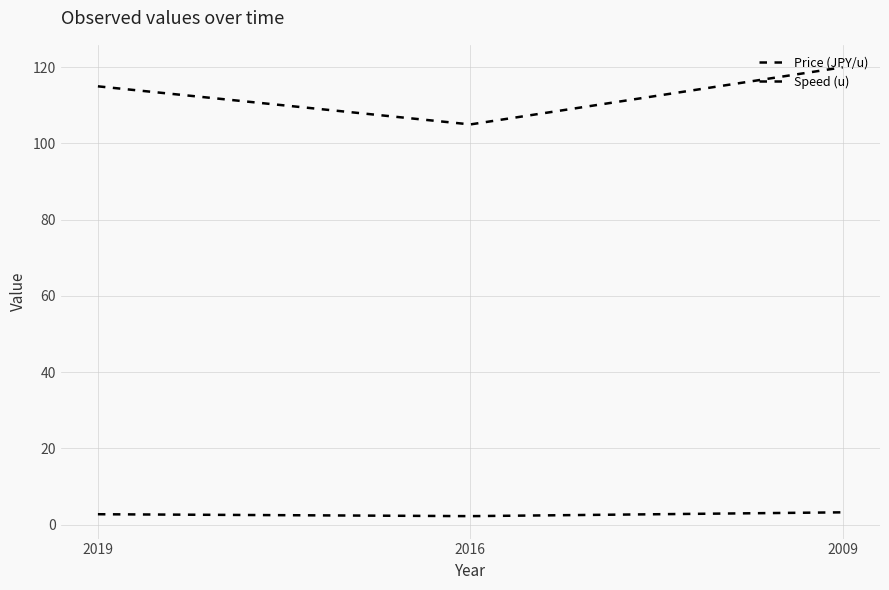

How many Price (JPY/u) values are between 2 and 3?

2